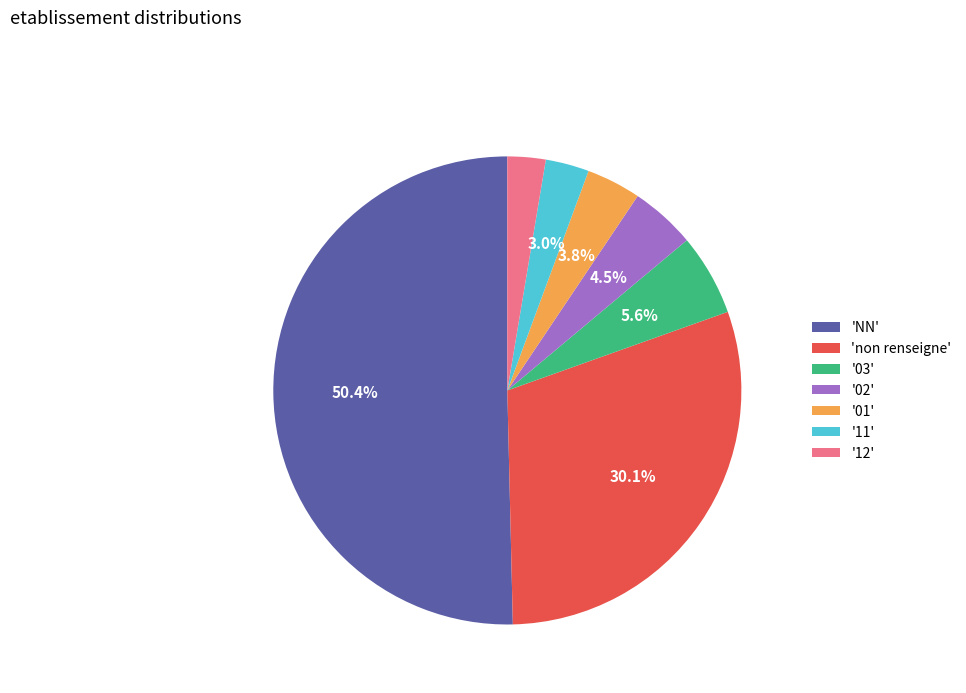

To the nearest percent, what is the difference between the largest and smallest slice percentages?

48%